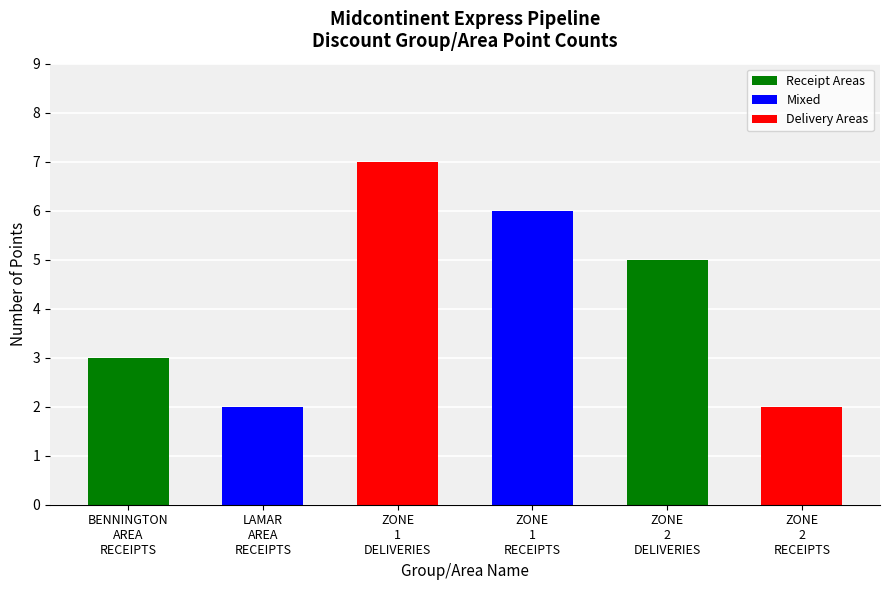

How many bars are there in total?

6